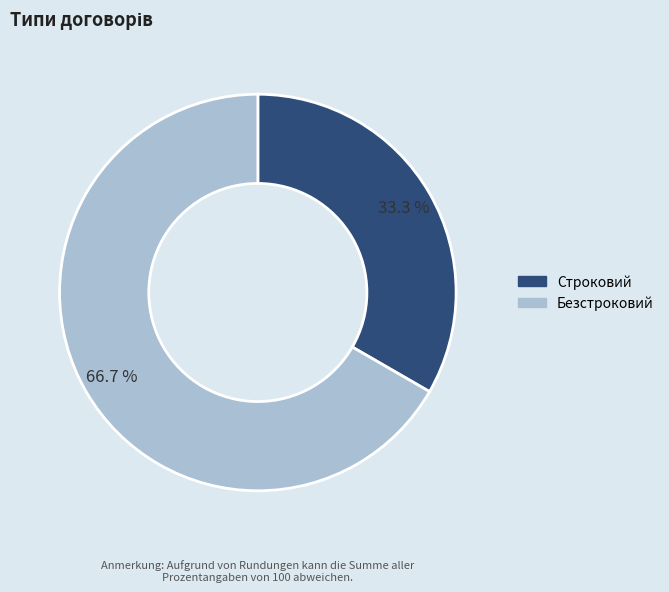

True or false: Безстроковий accounts for 67% of the total.

True